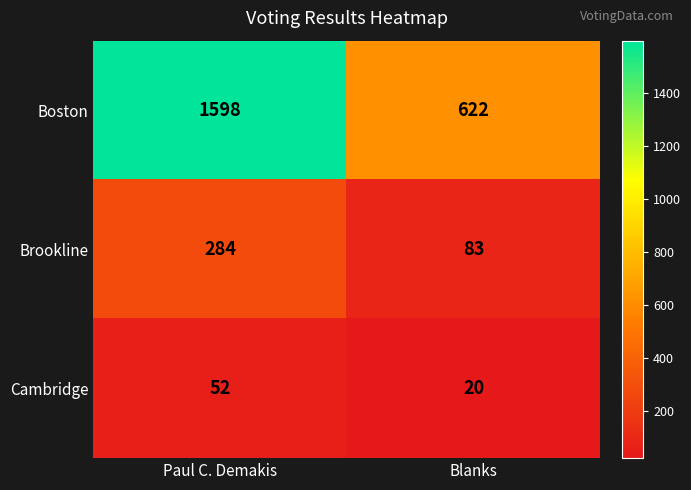

What is the sum of the Brookline values at Paul C. Demakis and Blanks?

367